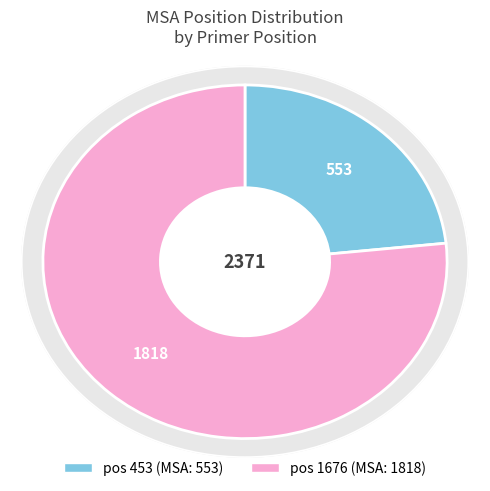

What is the ratio of the value at 1676 to the value at 453?

3.3